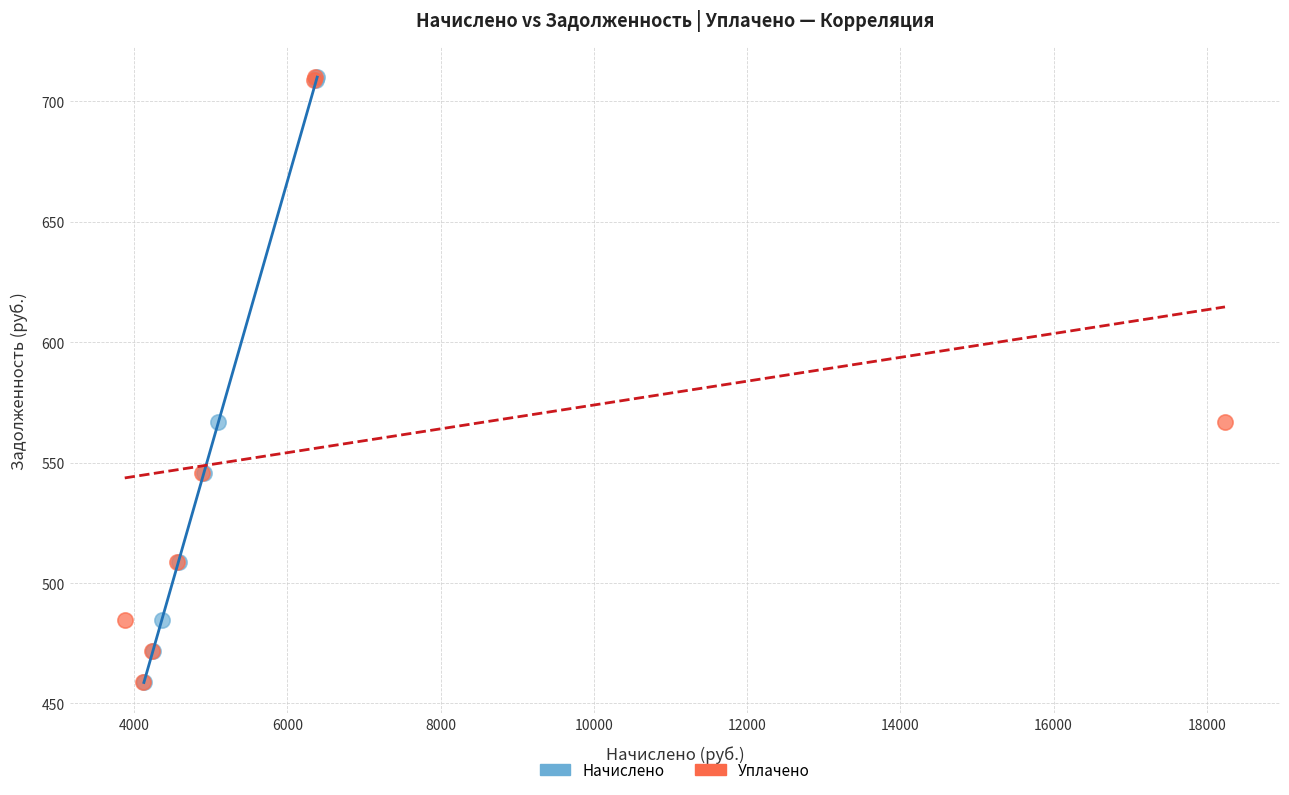

What are all the series names shown in the legend?

Начислено, Уплачено